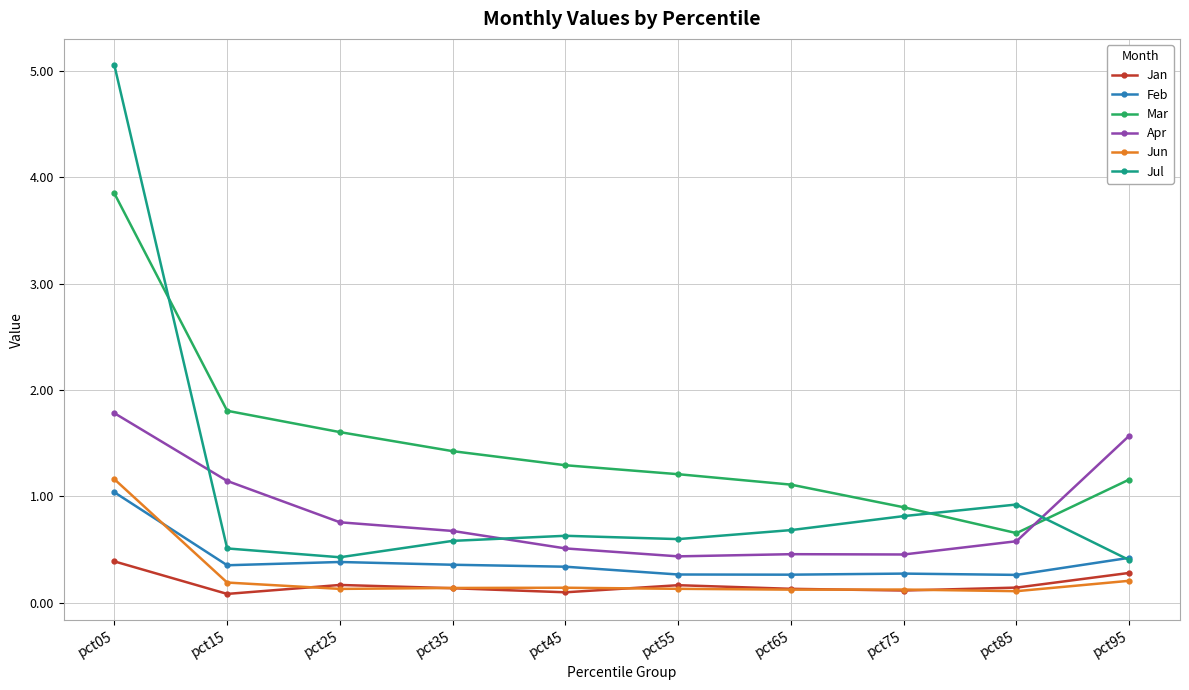

At how many categories does at least one series exceed 2?

1